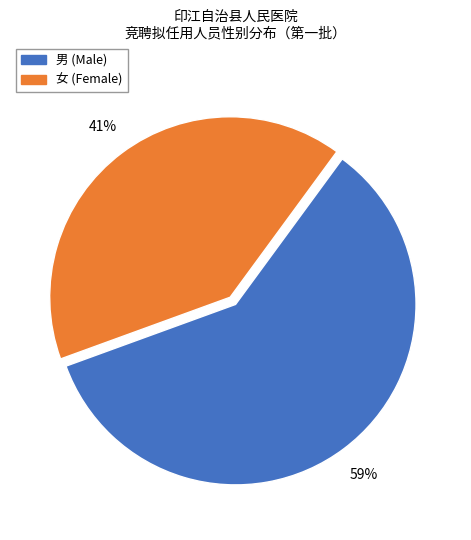

The 女 slice represents 52% of the pie. True or false?

False